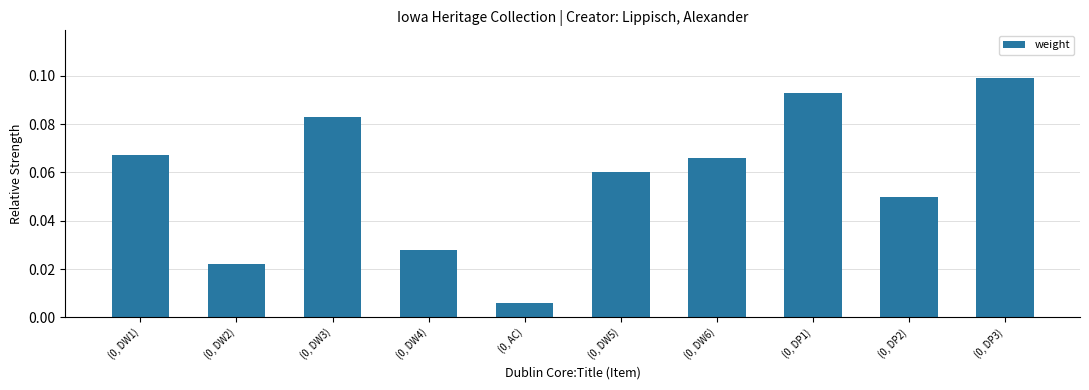

The chart shows a value of 0.1 at (0, DW3). True or false?

True